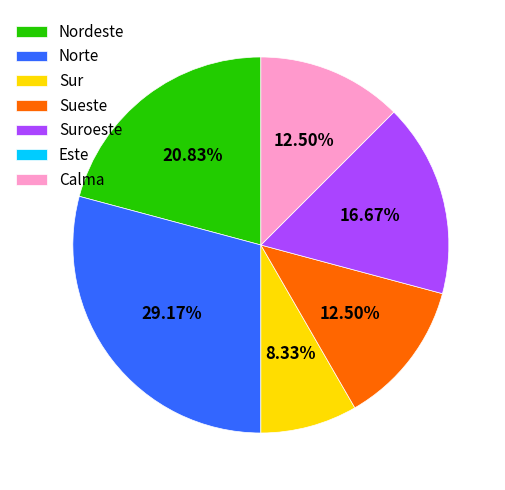

To the nearest percent, what is the combined percentage of Sueste and Norte?

42%